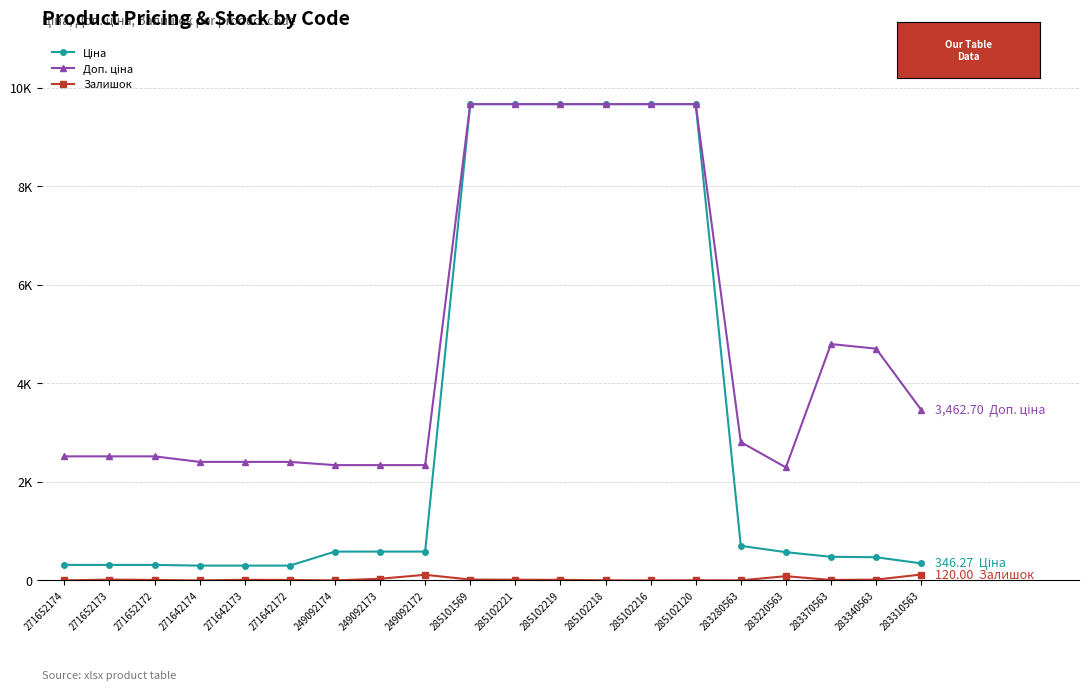

What is the spread (max minus min) of values at 271642174?

2405.2